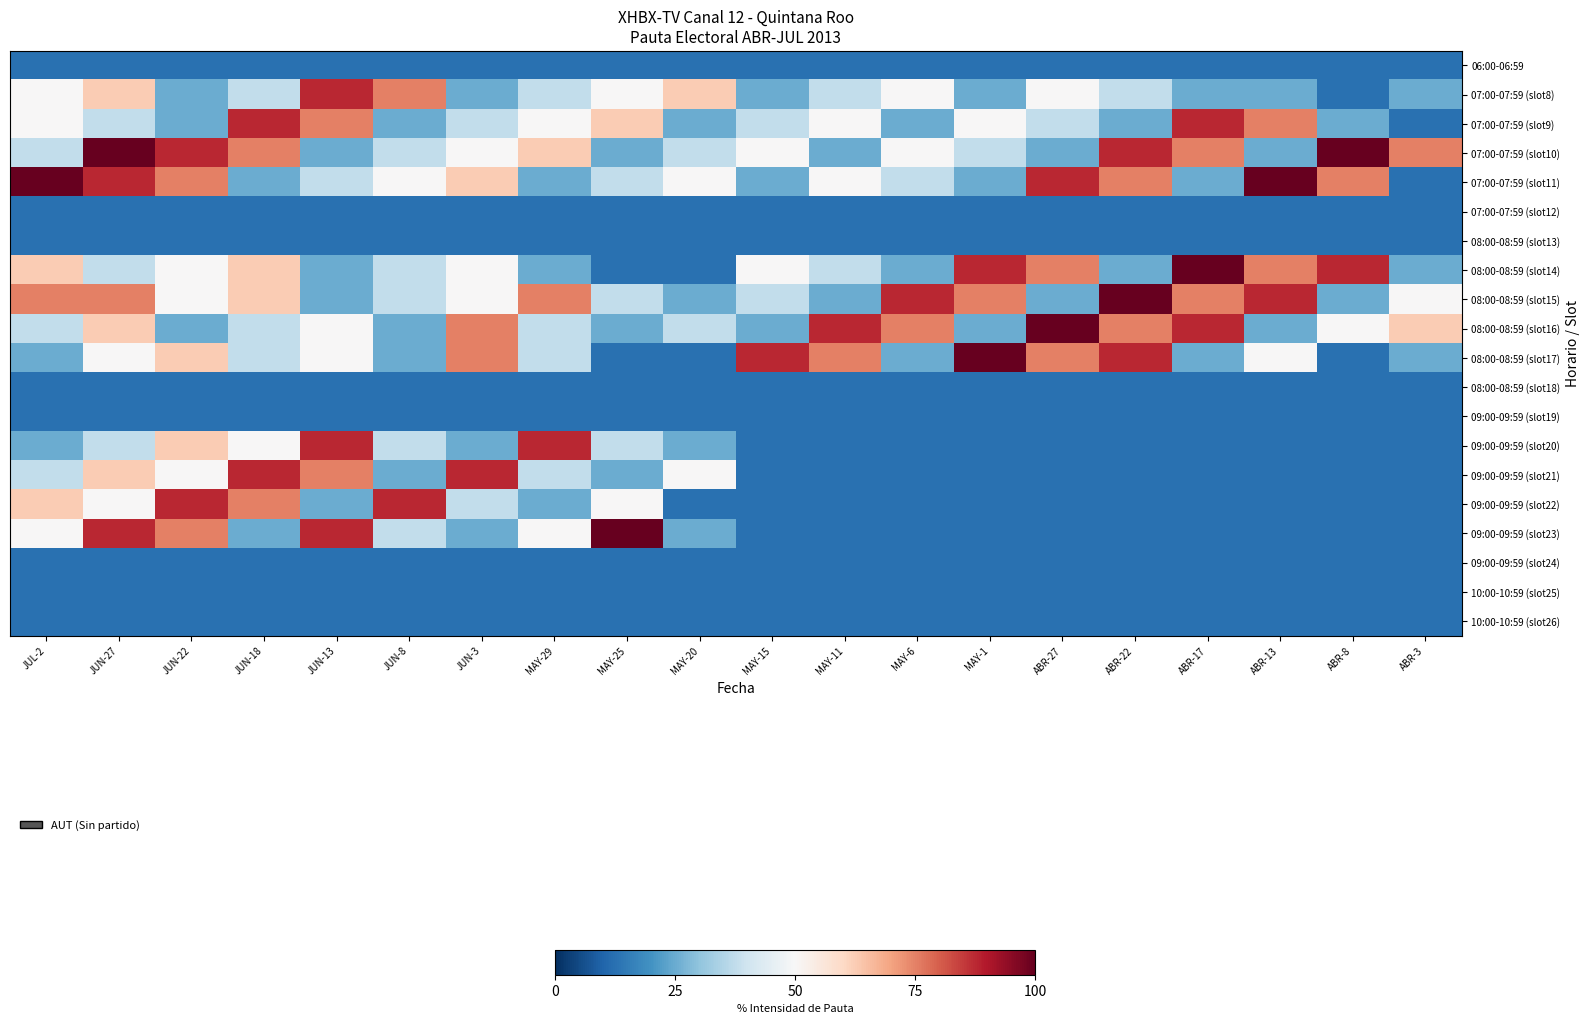

What is the smallest value displayed?

12.5